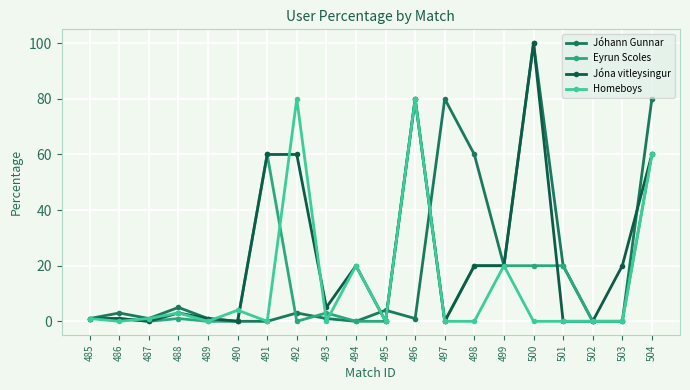

In Jóna vitleysingur, how many points are lower than both neighbors (excluding endpoints)?

5